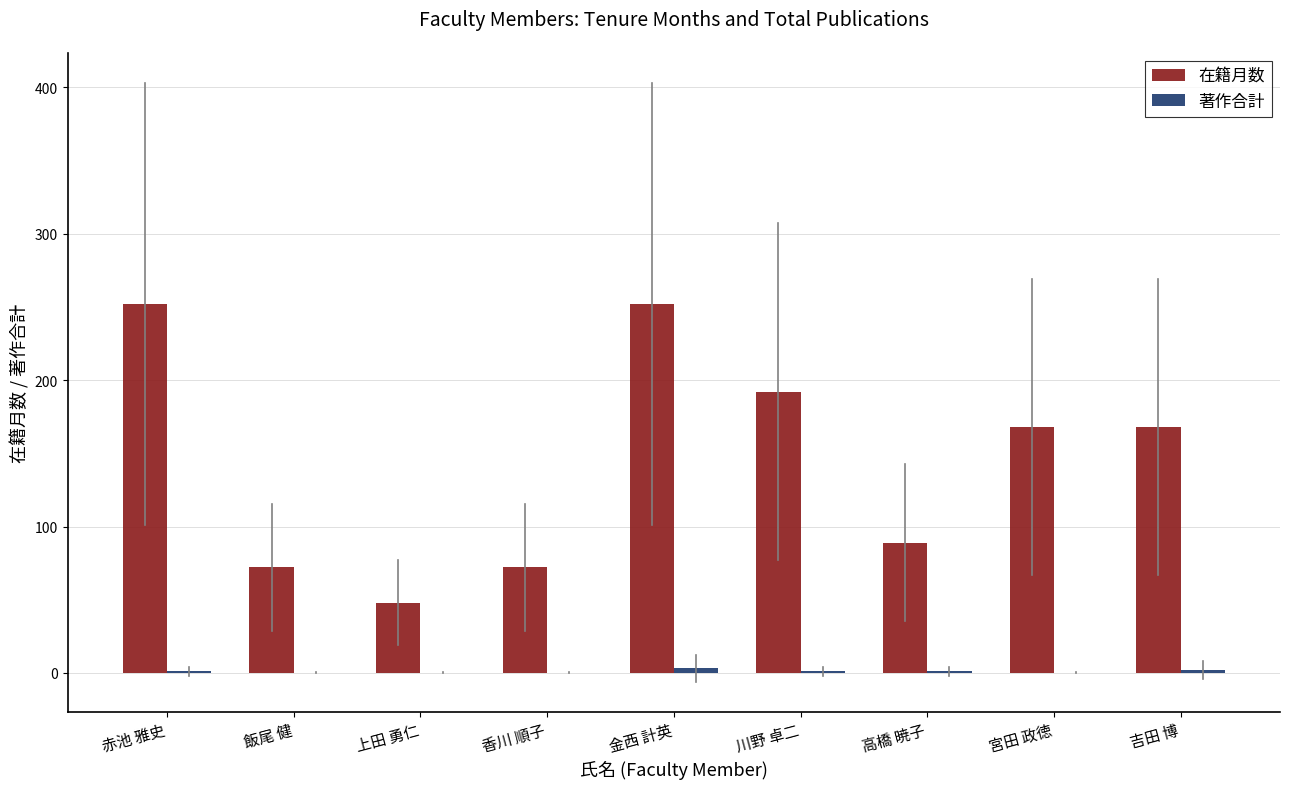

Between 上田 勇仁 and 高橋 暁子, which series saw the biggest shift?

在籍月数